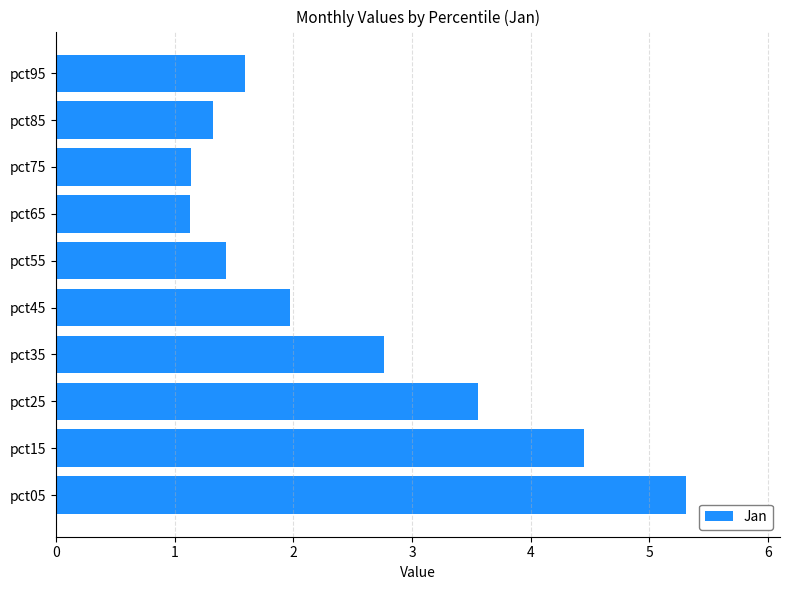

What is the ratio of the value at pct05 to the value at pct95?

3.3